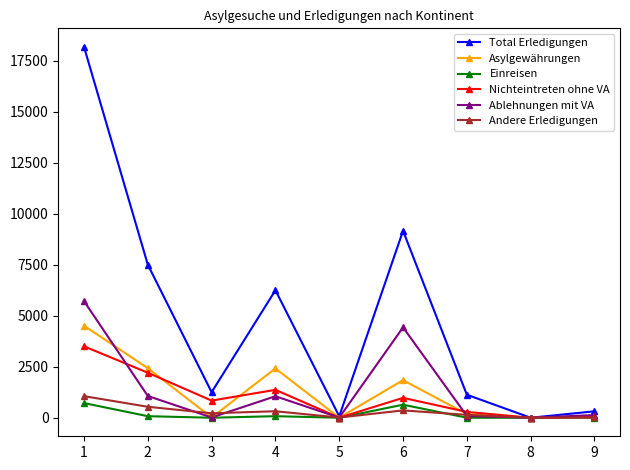

The value of Ablehnungen mit VA at 6 is 4432. True or false?

True